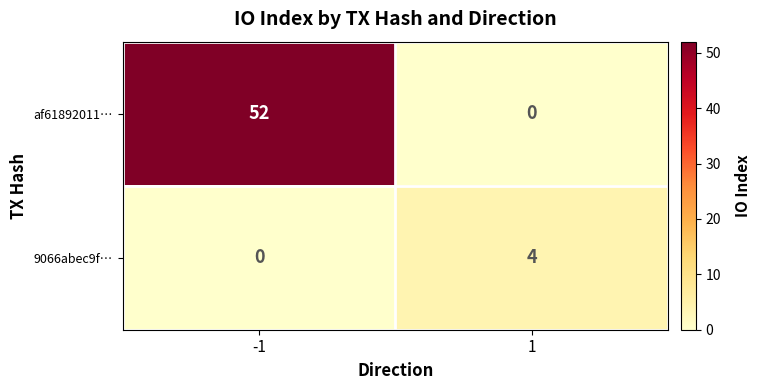

Which series has the largest total across all categories?

af61892011…